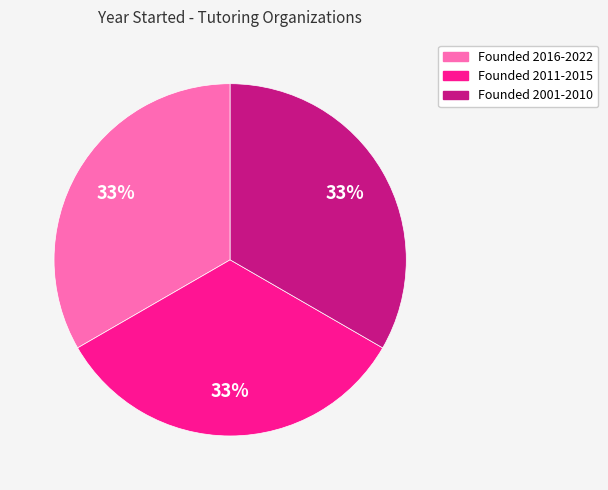

Is there any slice that represents more than half of the pie?

No